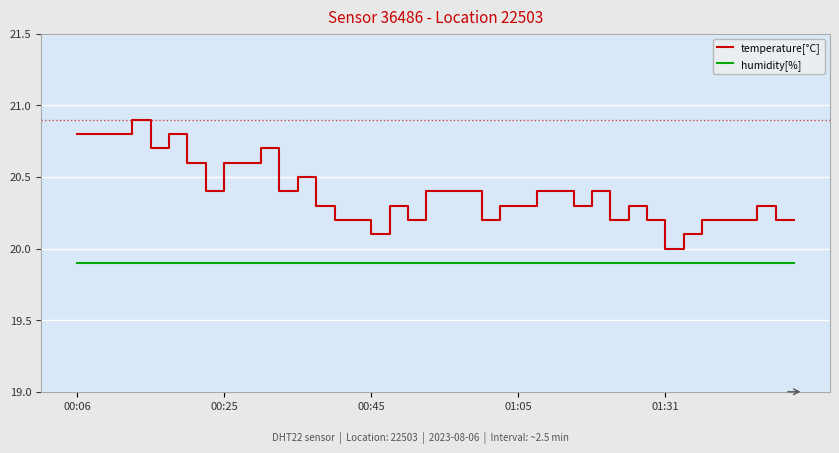

True or false: humidity[%] and temperature[°C] intersect in this chart.

False